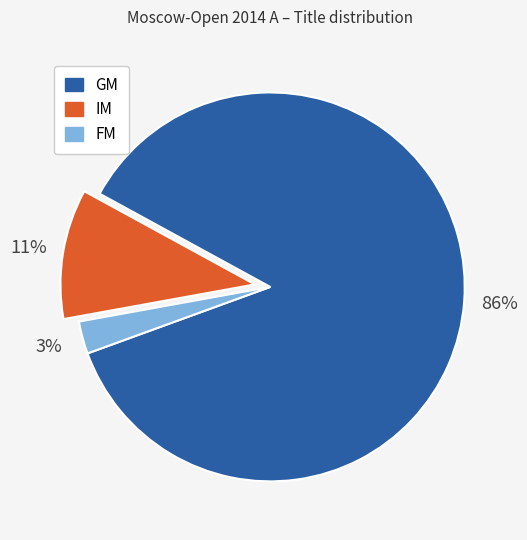

To the nearest percent, what percentage of the pie is GM?

86%